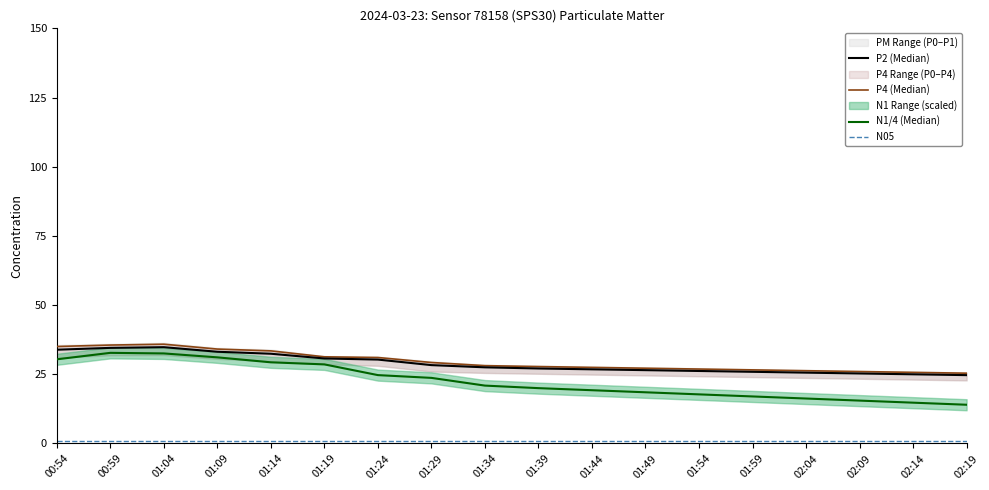

Reading right to left, transcribe all the data shown in this chart.

P2 (Median): 24.7	25.0	25.3	25.6	25.9	26.2	26.5	26.8	27.1	27.5	28.3	30.3	30.7	32.4	33.1	34.8	34.5	33.9
P4 (Median): 25.4	25.7	26.0	26.3	26.6	26.9	27.2	27.5	27.8	28.1	29.3	31.1	31.3	33.5	34.1	35.9	35.6	35.0
N1/4 (Median): 14.0	14.8	15.5	16.2	17.0	17.8	18.5	19.2	20.0	20.9	23.7	24.7	28.6	29.3	31.1	32.5	32.8	30.4
N05: 1.0	1.0	1.0	1.0	1.0	1.0	1.0	1.0	1.0	1.0	1.0	1.0	1.0	1.0	1.0	1.0	1.0	1.0